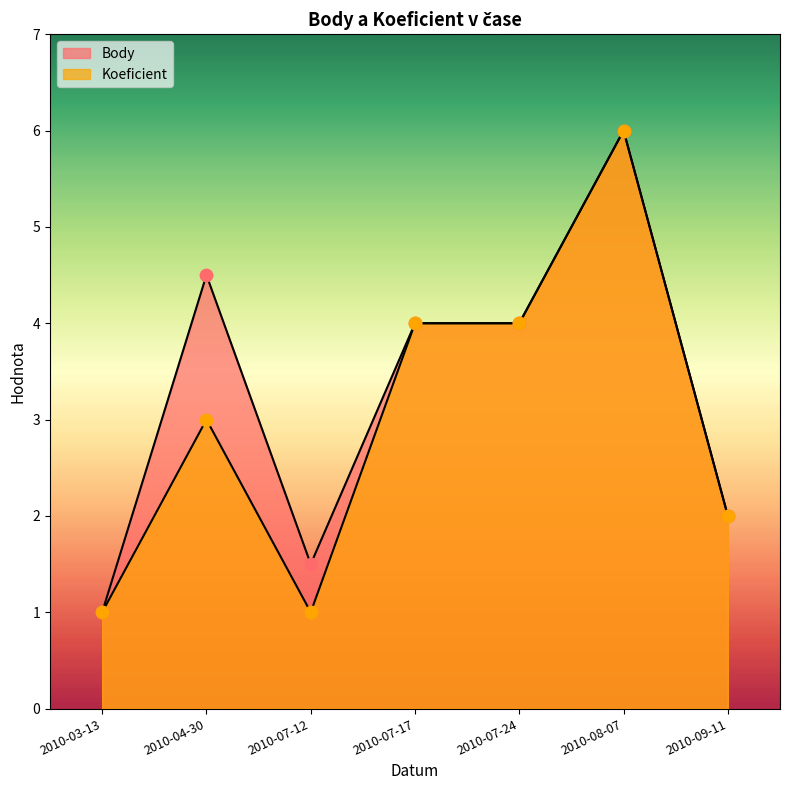

Is the value of Koeficient at 2010-04-30 greater than the value of Body at 2010-09-11?

Yes